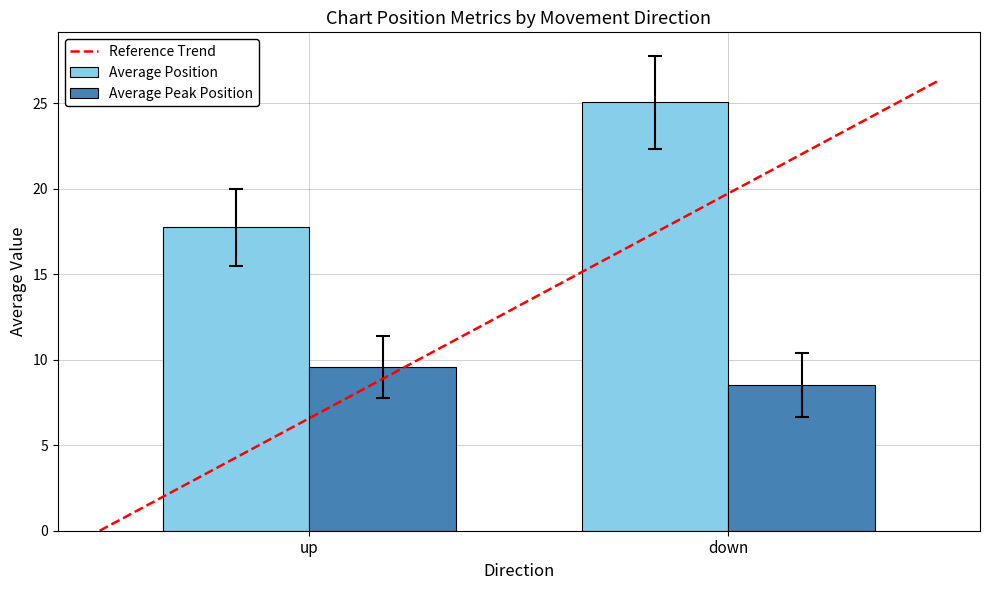

True or false: Average Peak Position has a value of 8.5 at down.

True